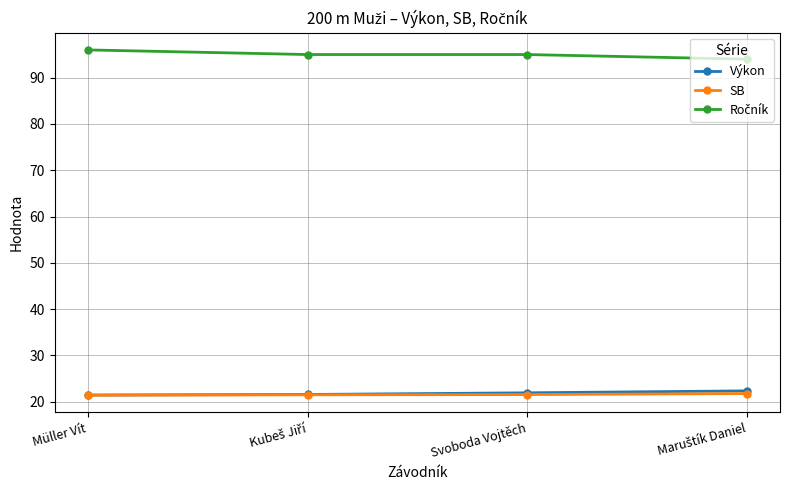

Does the chart have visible grid lines?

Yes